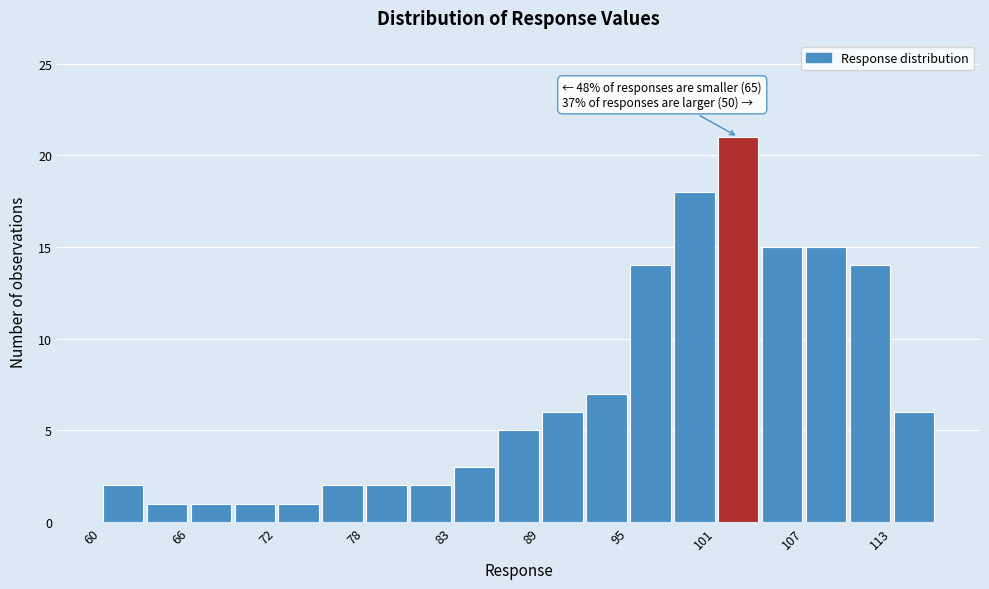

Around what value on the x-axis is the tallest bar? Give the approximate position of its centre, as read against the axis.

102